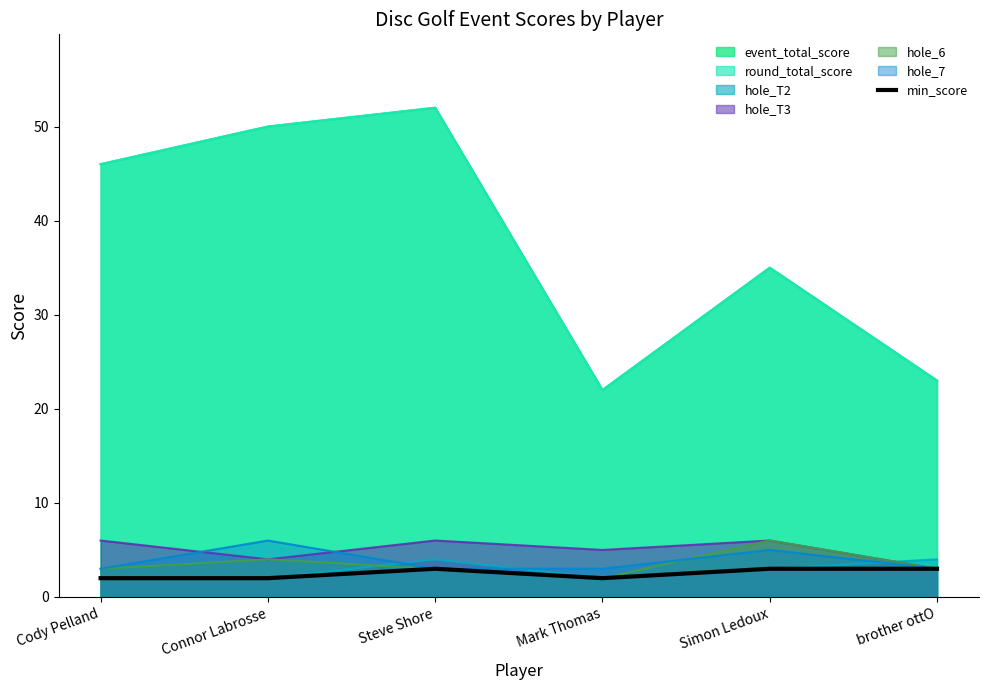

Count the number of categories in the chart.

6